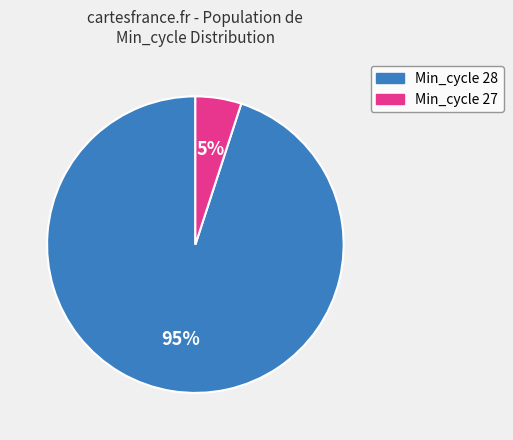

To the nearest percent, what is the difference between the largest and smallest slice percentages?

90%